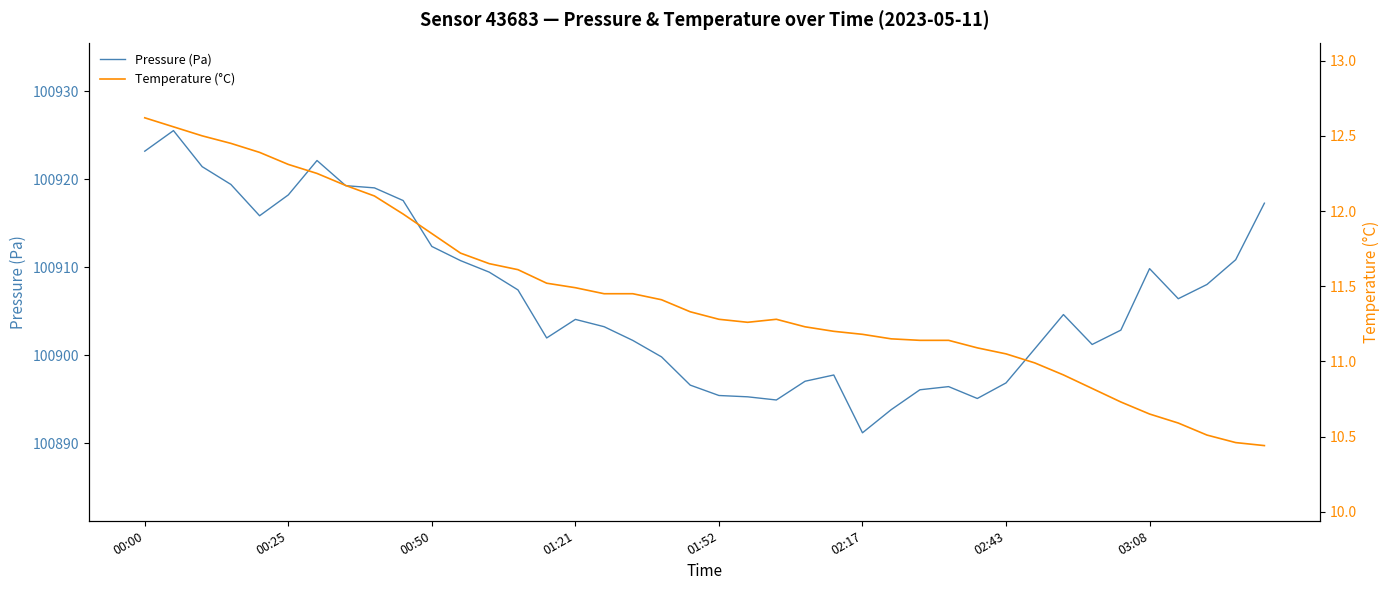

True or false: Pressure (Pa) has a value of 100904.1 at 01:21.

True